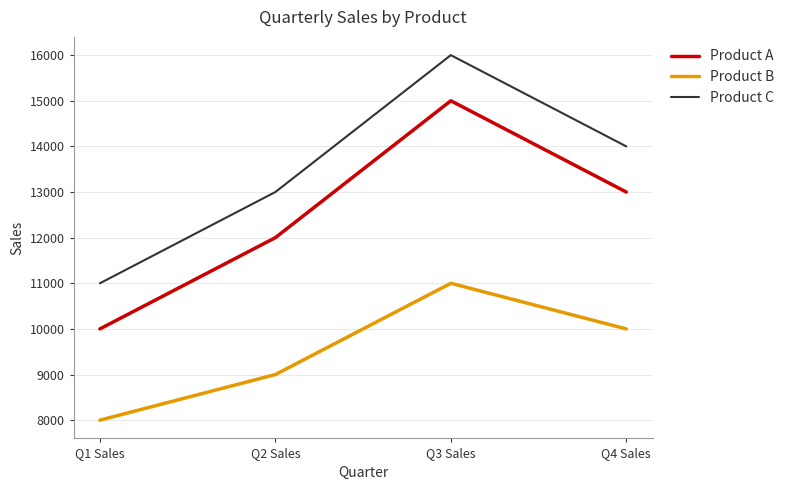

What value does the Product C series have at Q2 Sales?

13000